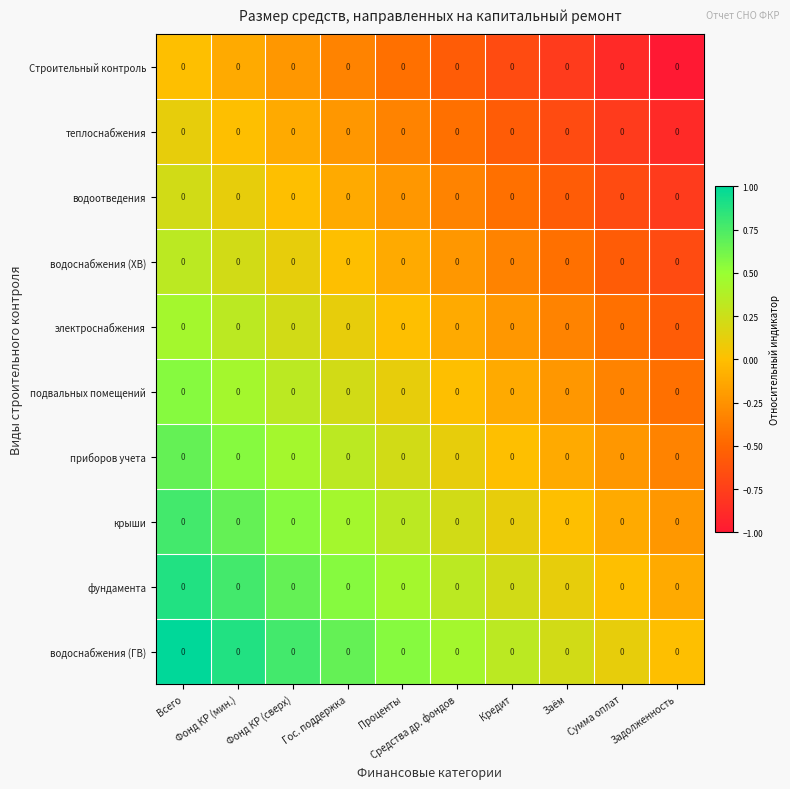

How many values in row_0 are below zero?

9